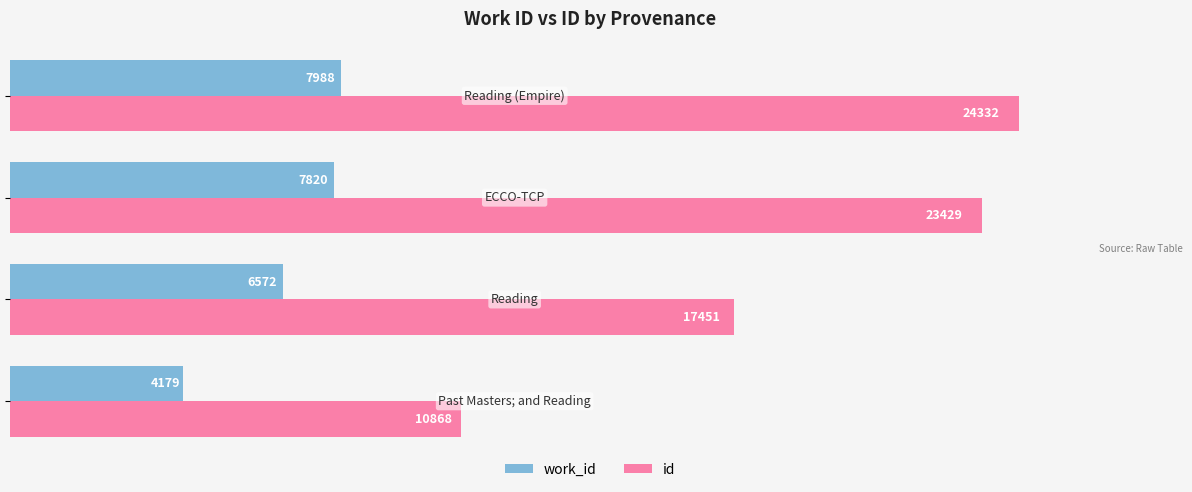

What is the smallest value displayed?

4179